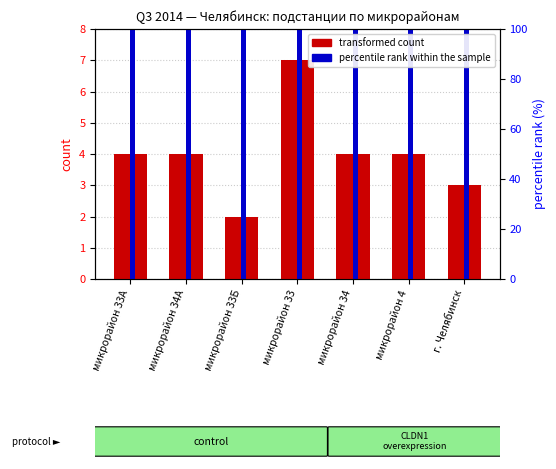

What is the approximate value of percentile rank within the sample at микрорайон 33?

100.0